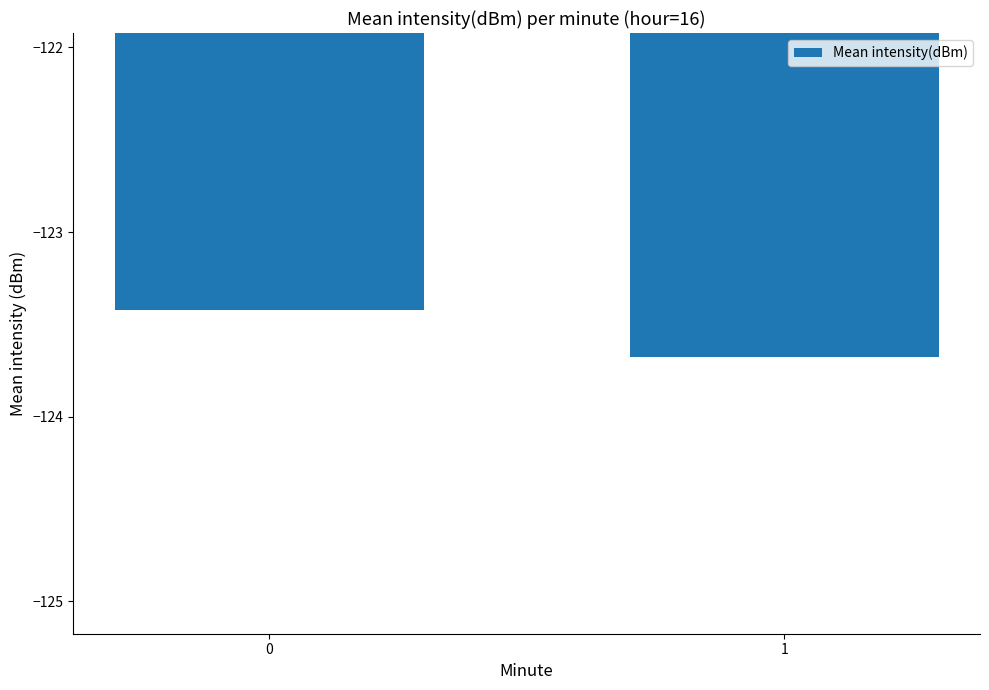

Rank the categories by value from highest to lowest.

0, 1